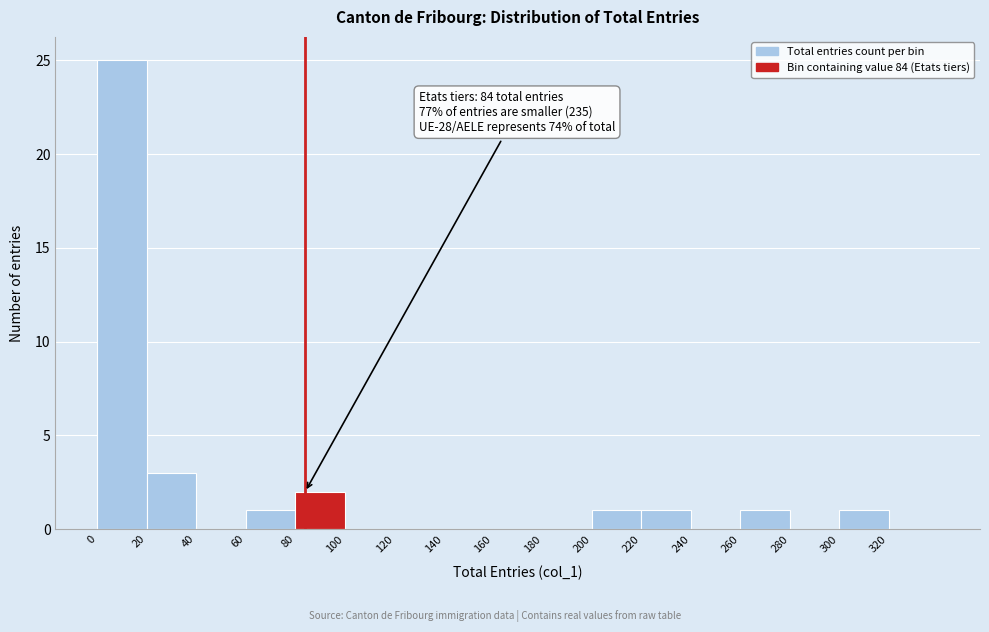

Which range on the x-axis has the tallest bar?

0 to 20